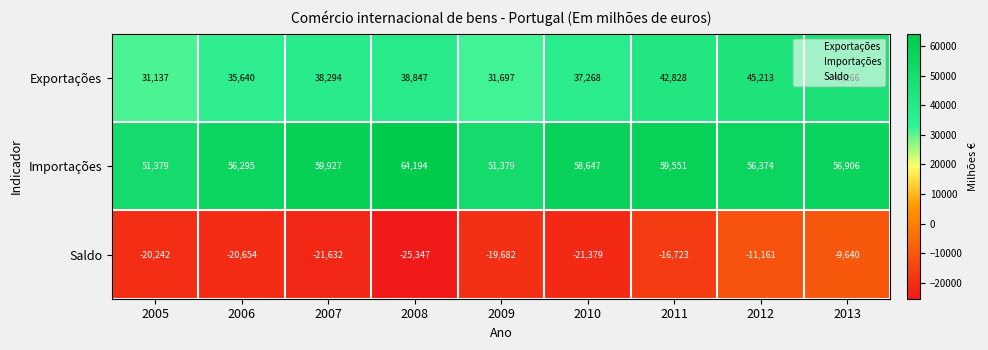

Rank the series by their maximum value, from highest to lowest.

Importações, Exportações, Saldo